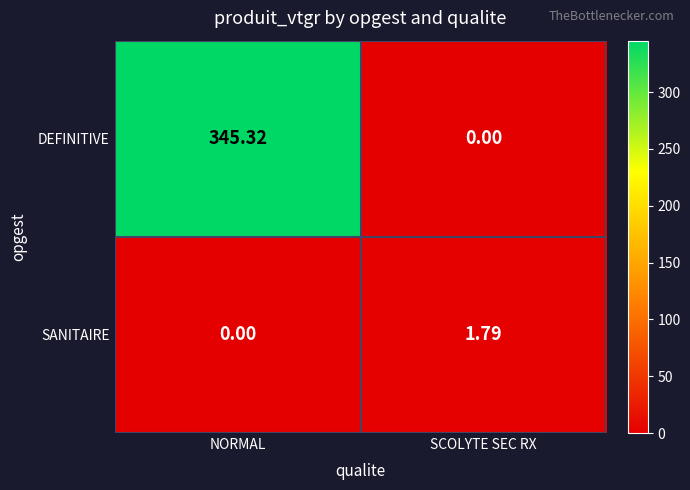

At which label does DEFINITIVE reach its minimum?

SCOLYTE SEC RX